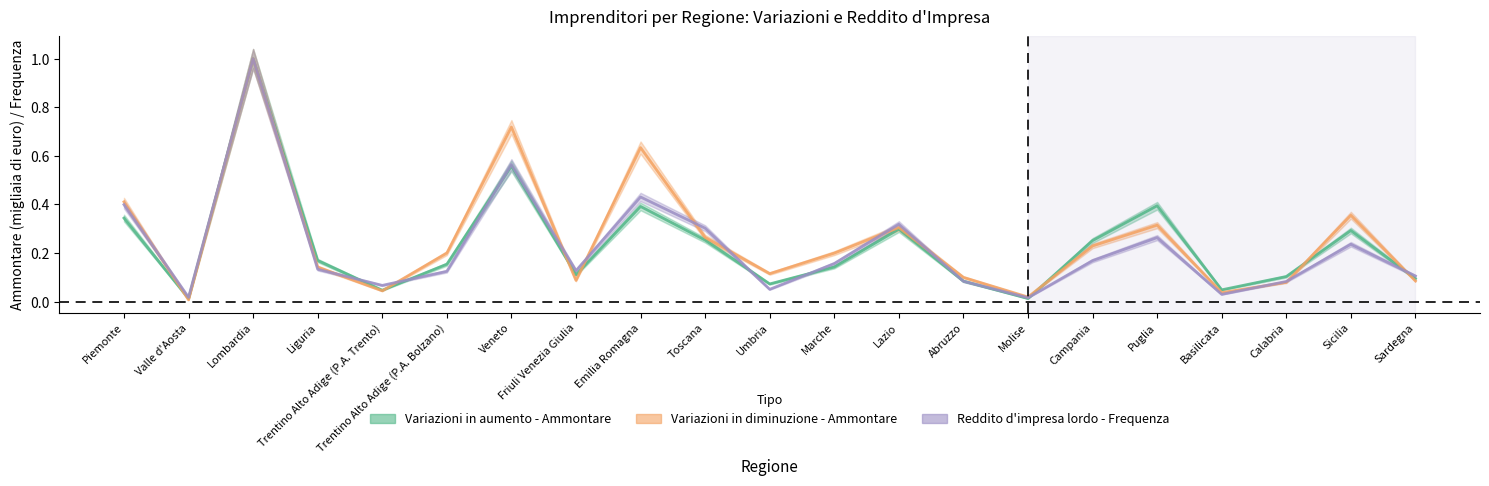

How many intersections are there between Reddito d'impresa lordo - Frequenza and Variazioni in aumento - Ammontare?

9